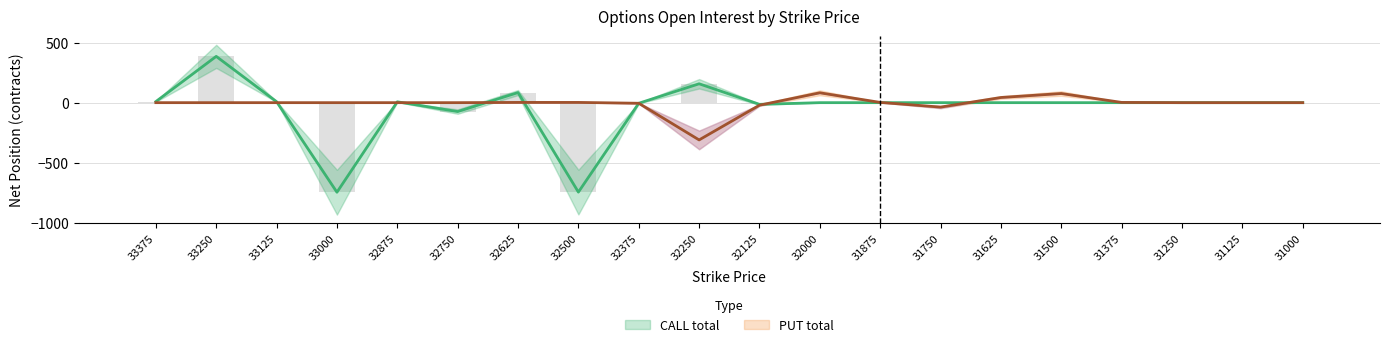

List the series in order of their peak value, highest first.

CALL total, PUT total